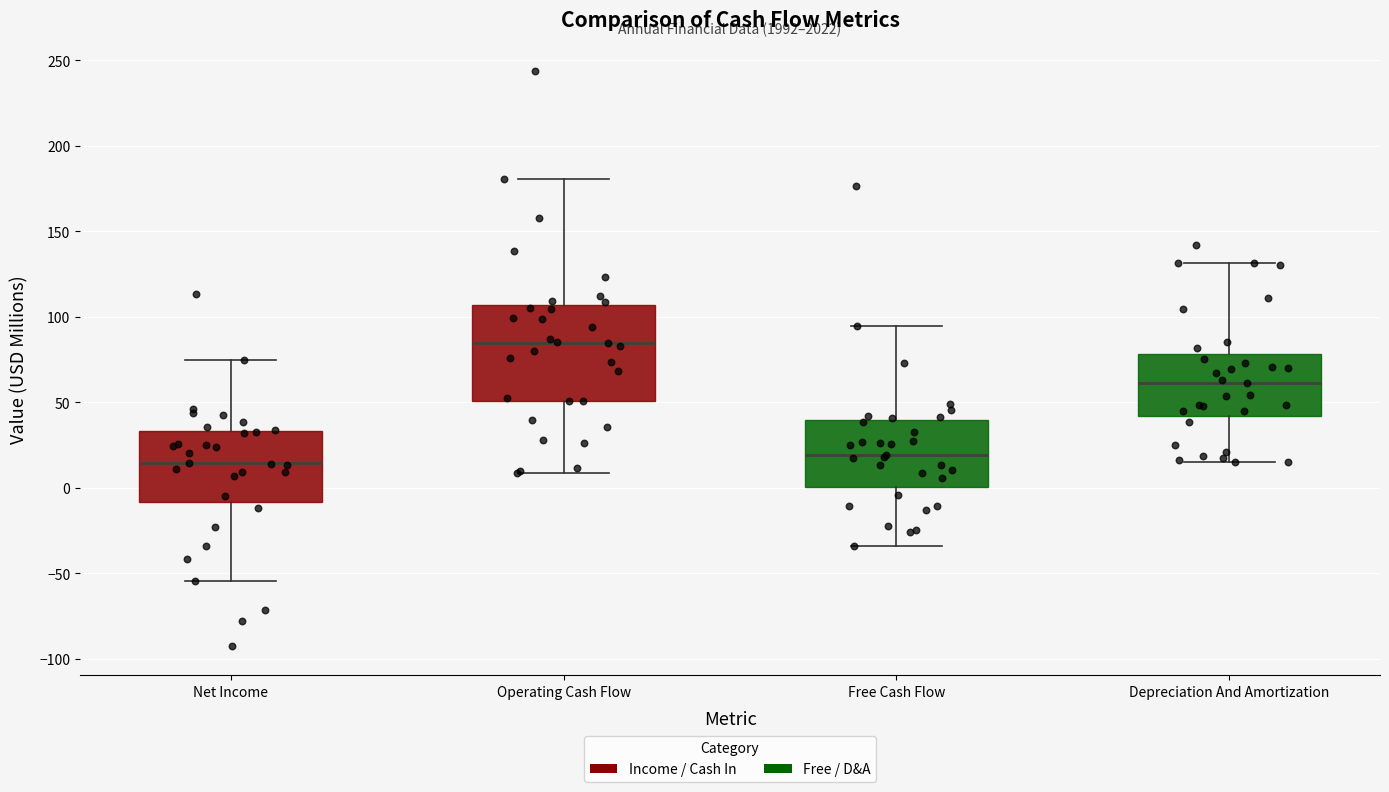

Reading left to right, transcribe this box plot: for each box, give where its median line is, the range the box spans, and where its two whiskers end, as read against the y-axis. The values are not printed on the chart, so give them approximately, as read against the axis.

Net Income: median 15, box -10 to 35, whiskers -55 to 75
Operating Cash Flow: median 85, box 50 to 105, whiskers 10 to 180
Free Cash Flow: median 20, box 0 to 40, whiskers -35 to 95
Depreciation And Amortization: median 60, box 40 to 80, whiskers 15 to 130